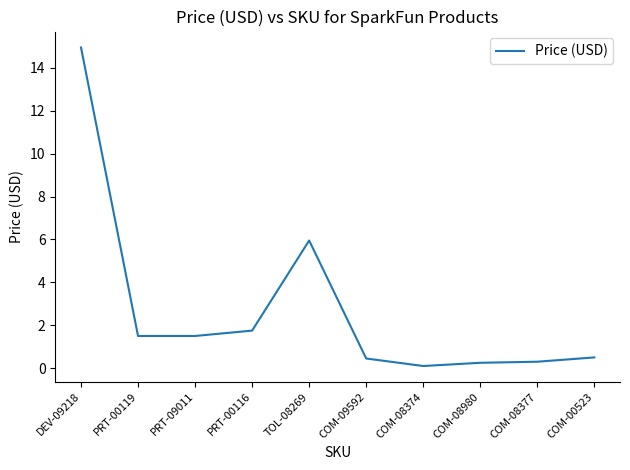

How many lines are shown in the chart?

1